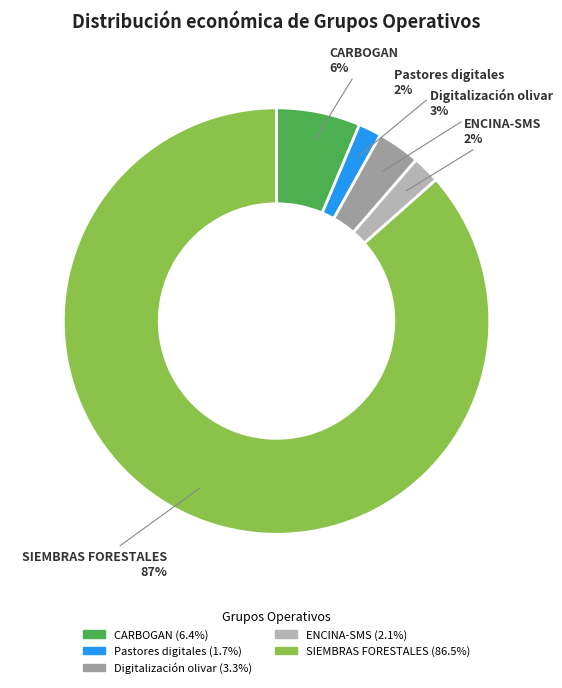

Which category has the biggest portion of the pie?

SIEMBRAS FORESTALES